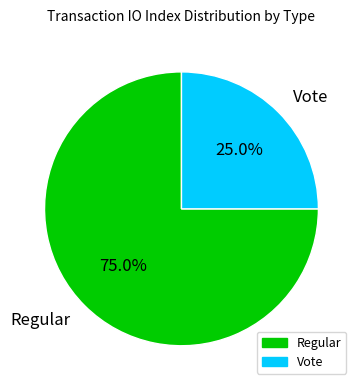

What is the ratio of the value at Vote to the value at Regular?

0.3